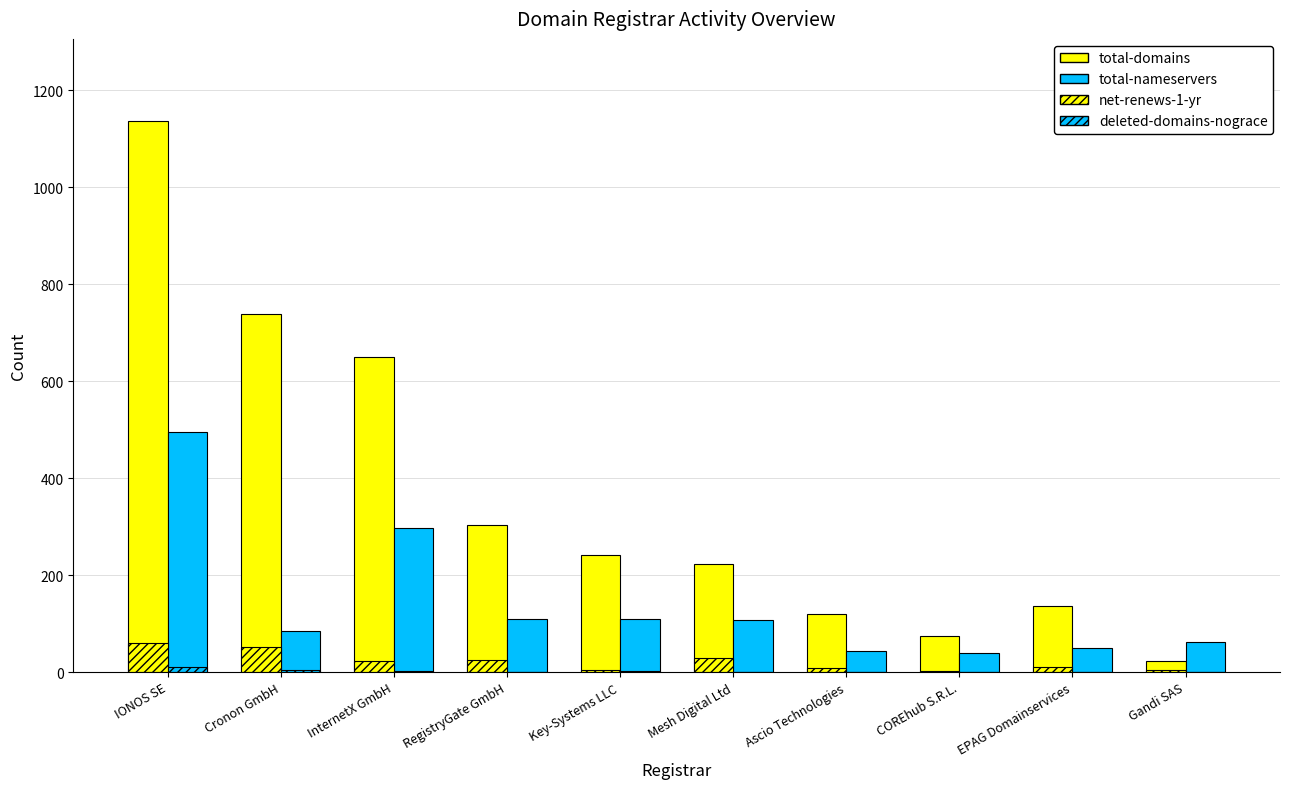

Reading left to right, transcribe all the data shown in this chart.

total-domains: 1136	739	650	304	242	224	120	74	137	23
total-nameservers: 495	85	297	110	110	107	44	39	50	63
net-renews-1-yr: 60	52	23	24	4	30	8	2	10	4
deleted-domains-nograce: 11	5	3	0	3	0	1	0	0	1